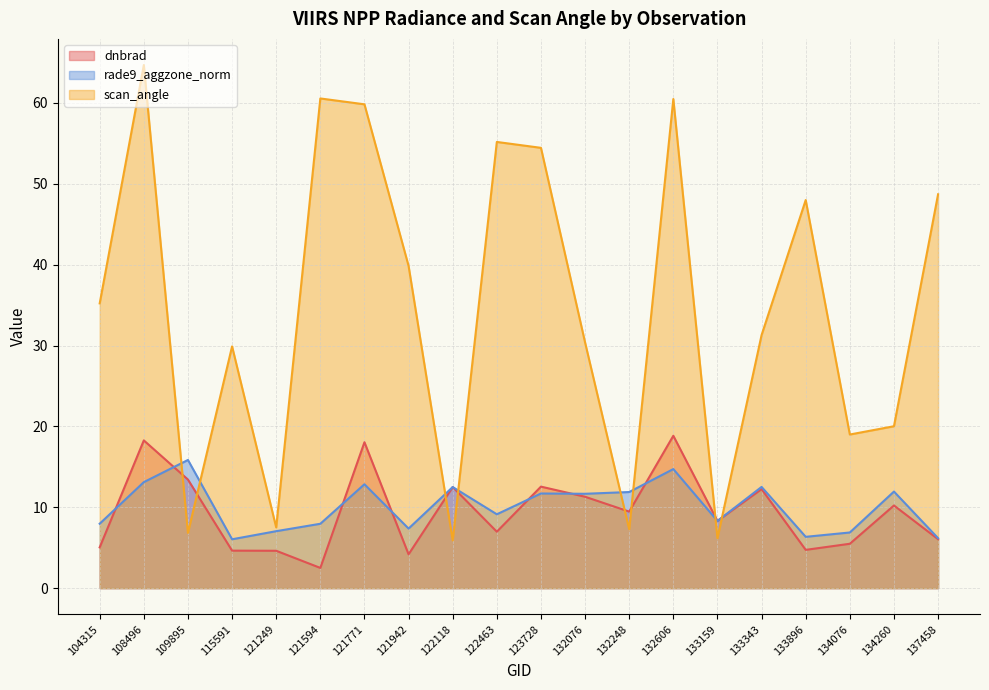

List the labels in order of rade9_aggzone_norm value, largest first.

109895, 132606, 108496, 121771, 133343, 122118, 134260, 132248, 123728, 132076, 122463, 133159, 104315, 121594, 121942, 121249, 134076, 133896, 137458, 115591